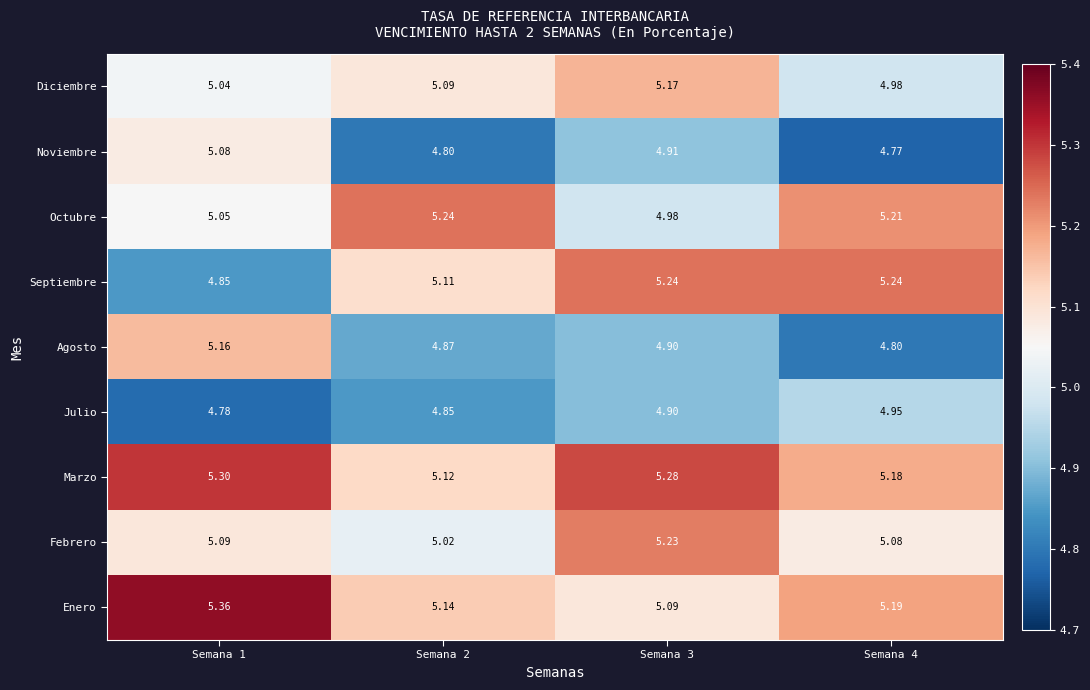

Which series has the widest spread of values?

Septiembre